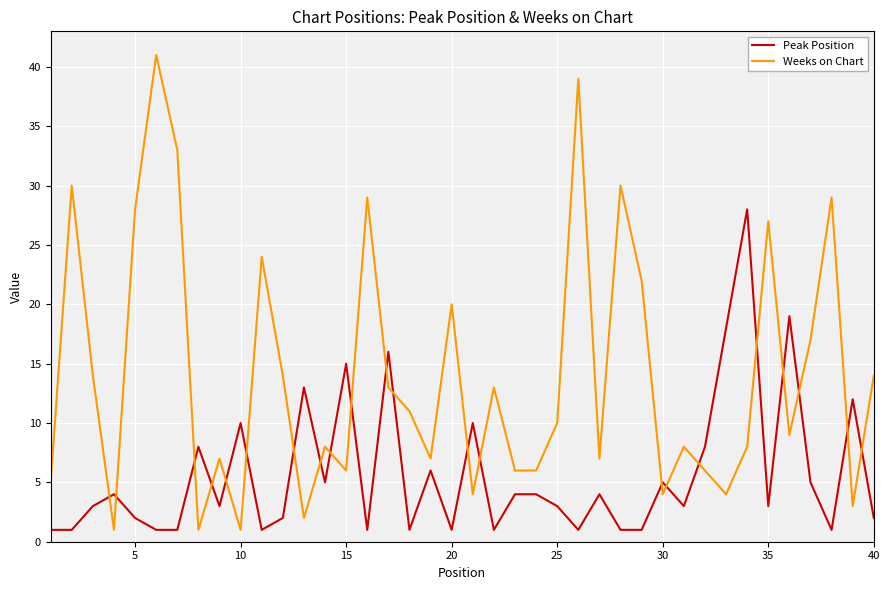

Which series has the largest total across all categories?

Weeks on Chart